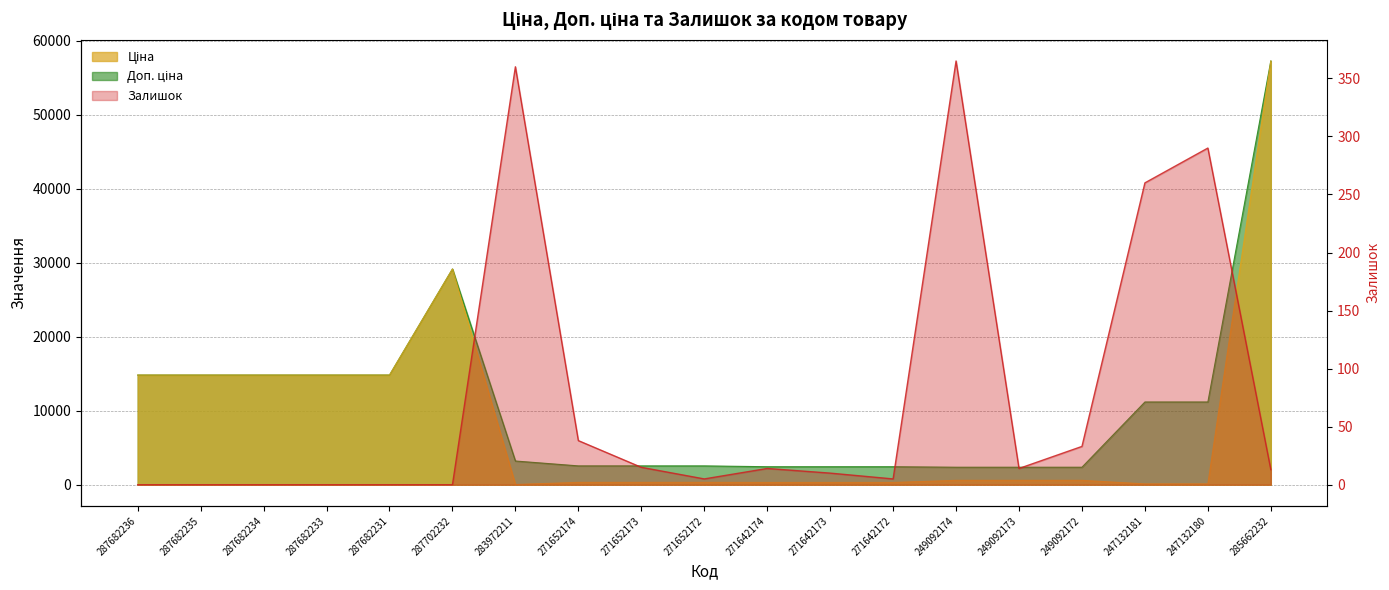

Reading left to right, transcribe all the data shown in this chart.

Ціна: 14817.6	14817.6	14817.6	14817.6	14817.6	29152.3	32.0	318.3	318.3	318.3	304.1	304.1	304.1	591.6	591.6	591.6	111.8	111.8	57258.0
Доп. ціна: 14817.6	14817.6	14817.6	14817.6	14817.6	29152.3	3205.0	2546.4	2546.4	2546.4	2432.8	2432.8	2432.8	2366.5	2366.5	2366.5	11182.0	11182.0	57258.0
Залишок: 0.0	0.0	0.0	0.0	0.0	0.0	360.0	38.0	15.0	5.0	14.0	10.0	5.0	365.0	14.0	33.0	260.0	290.0	13.0